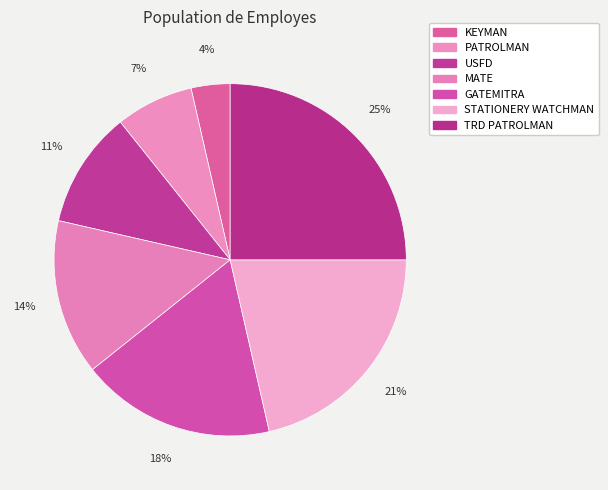

What portion of the pie excludes PATROLMAN?

92.9%